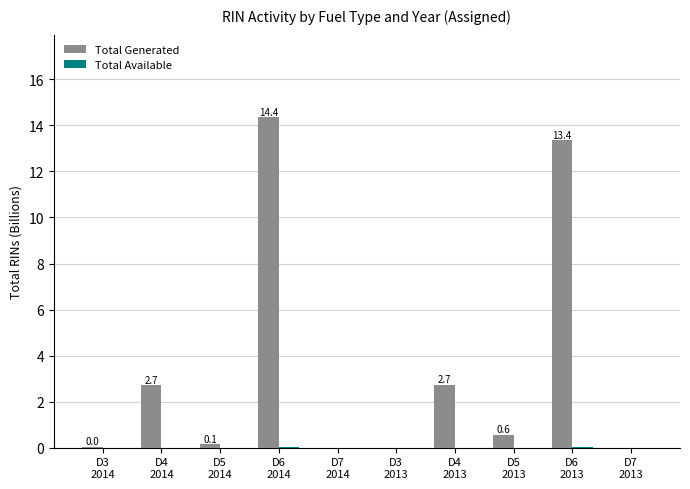

What is the maximum value for Total Generated?

14.4